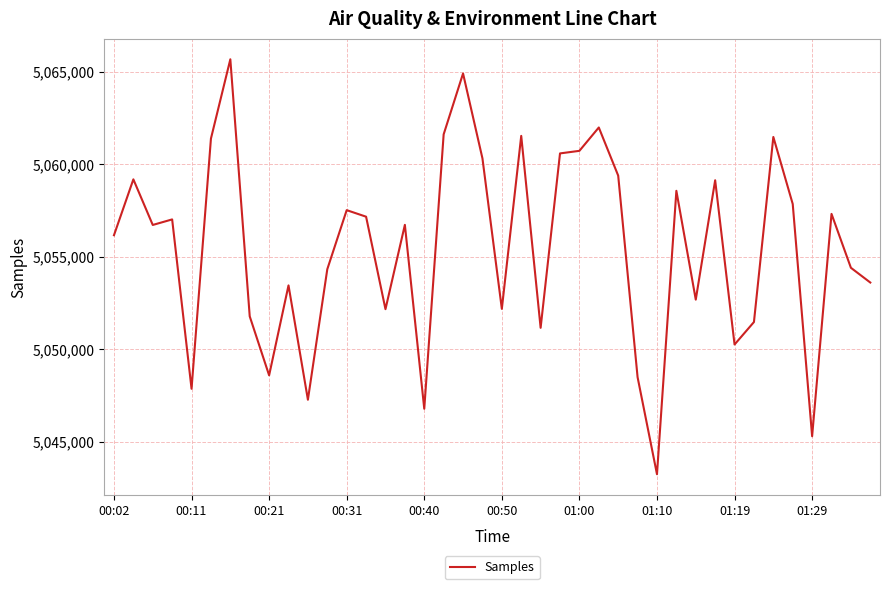

What is the smallest value displayed?

5043240